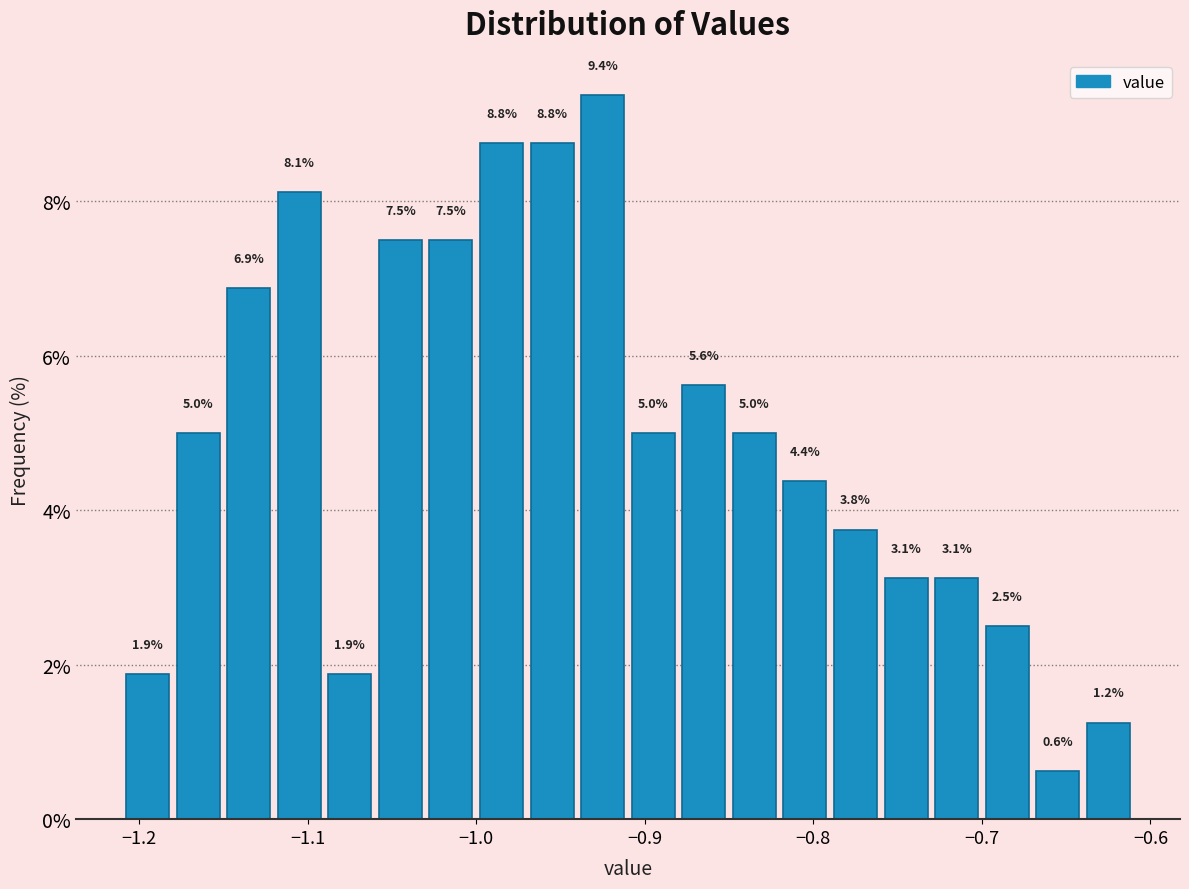

Read against the x-axis, roughly where is the centre of the tallest bar?

-0.92